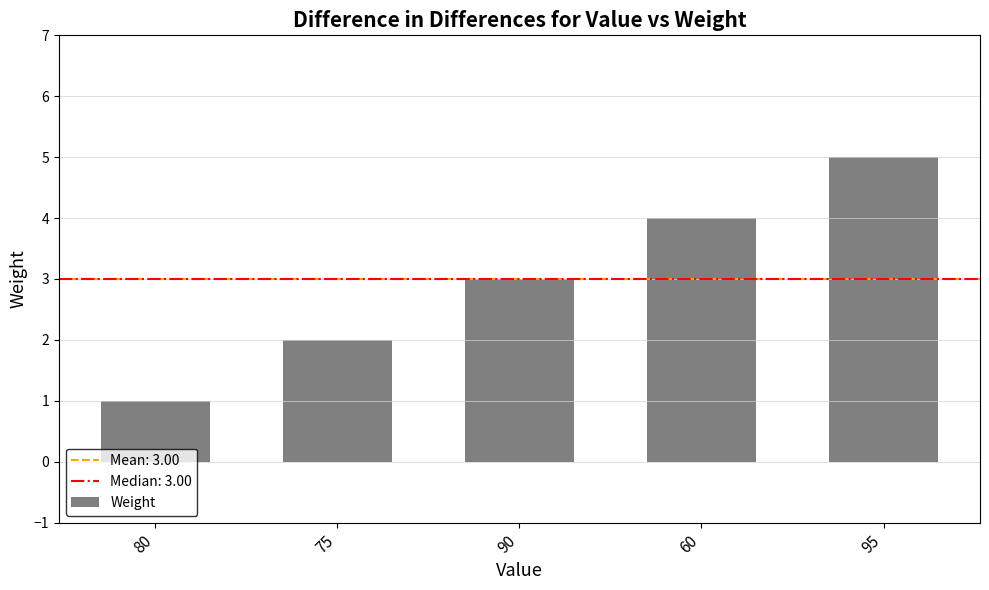

Which has a higher value, 90 or 60?

60